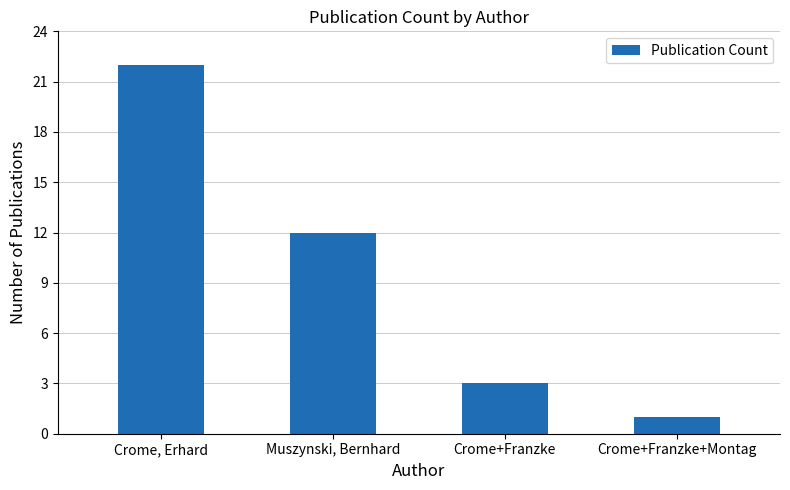

At which label does the data first exceed 12?

Crome, Erhard